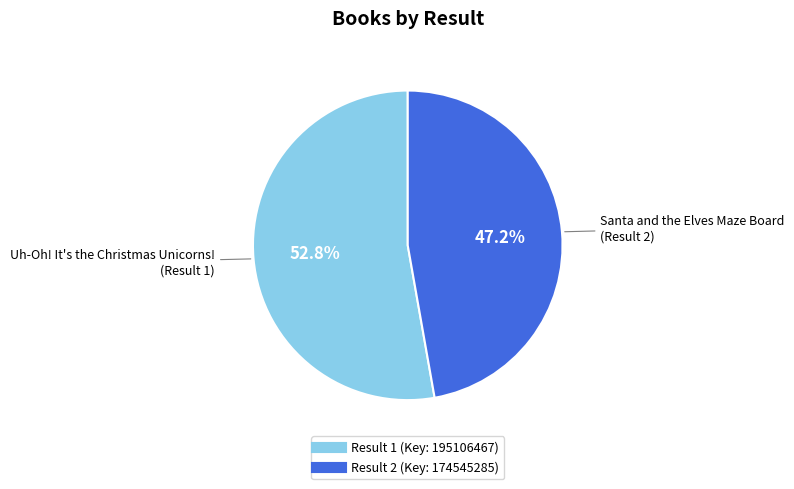

Count the number of slices in the pie.

2